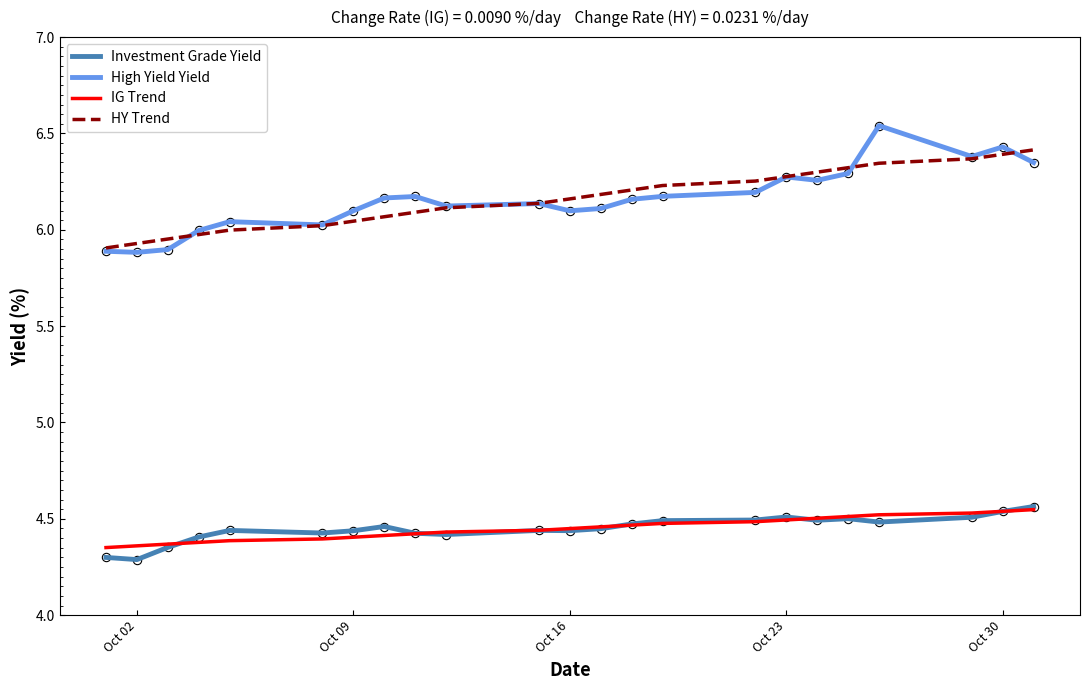

Which series has the widest spread of values?

High Yield Yield